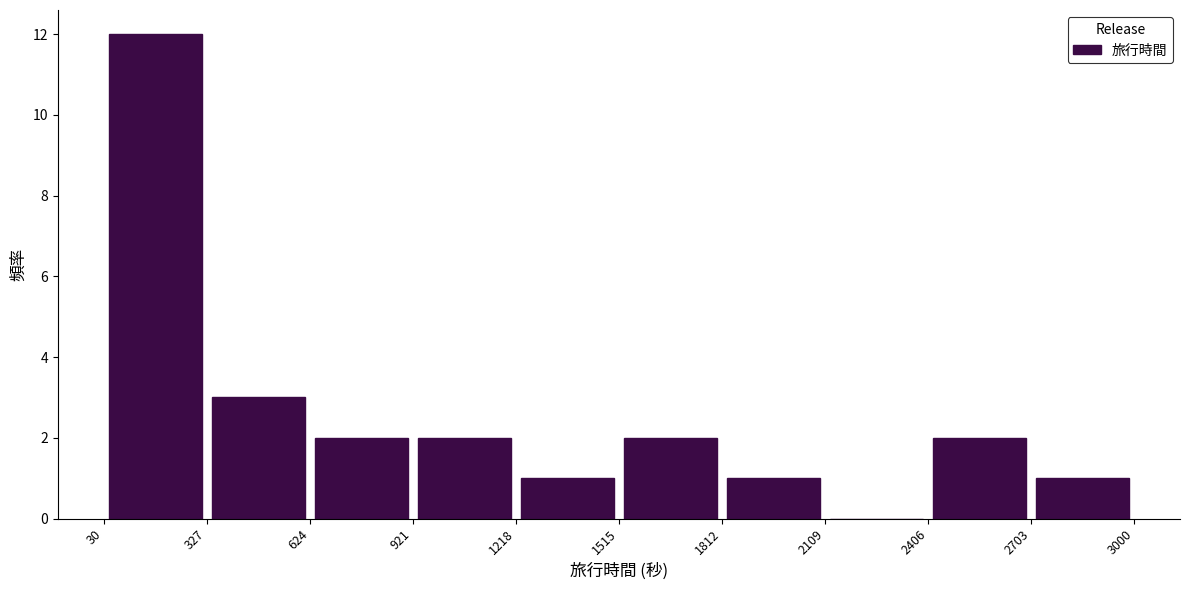

Reading left to right, list every bar in this chart as the range it spans on the x-axis followed by its height. The values are not printed on the chart, so give them approximately, as read against the axis.

30 to 327: 12
327 to 624: 3
624 to 921: 2
921 to 1218: 2
1218 to 1515: 1
1515 to 1812: 2
1812 to 2109: 1
2109 to 2406: 0
2406 to 2703: 2
2703 to 3000: 1